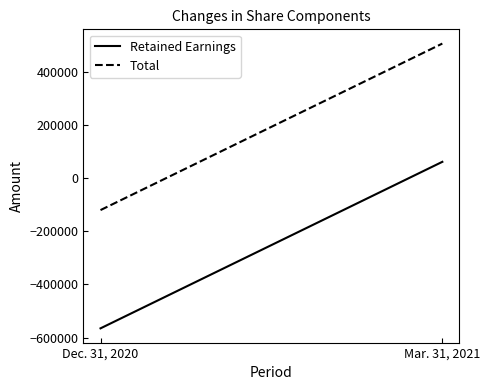

Reading left to right, list all the values displayed in this chart.

Retained Earnings: Dec. 31, 2020=-565298	Mar. 31, 2021=61336
Total: Dec. 31, 2020=-120284	Mar. 31, 2021=506350